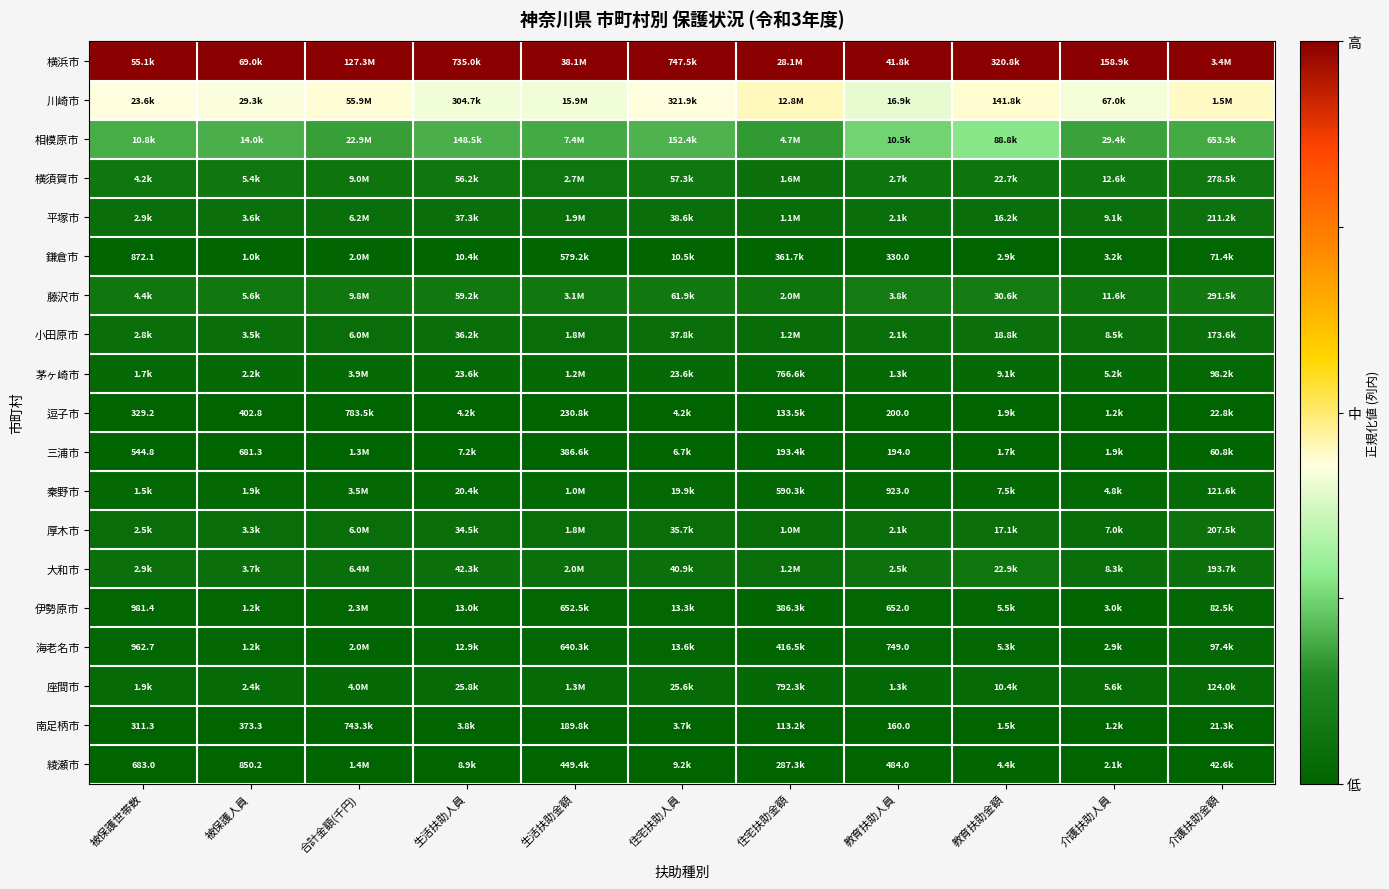

Is the value of 逗子市 at 被保護人員 greater than the value of 南足柄市 at 被保護世帯数?

Yes